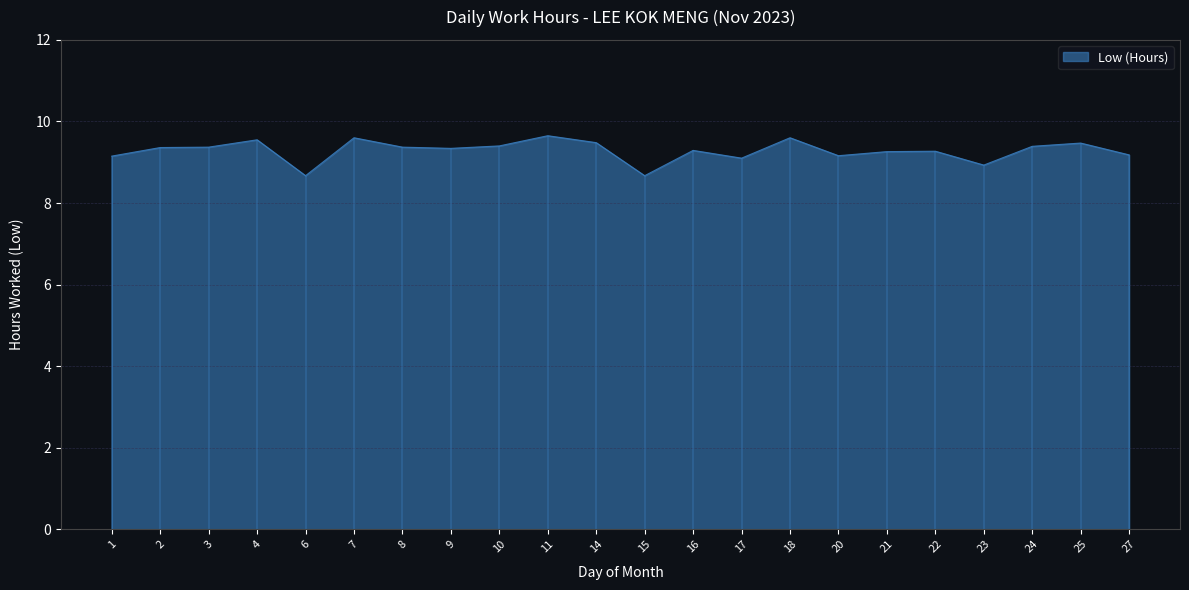

Reading right to left, list all the values displayed in this chart.

9.2	9.5	9.4	8.9	9.3	9.3	9.2	9.6	9.1	9.3	8.7	9.5	9.7	9.4	9.3	9.4	9.6	8.7	9.6	9.4	9.4	9.2